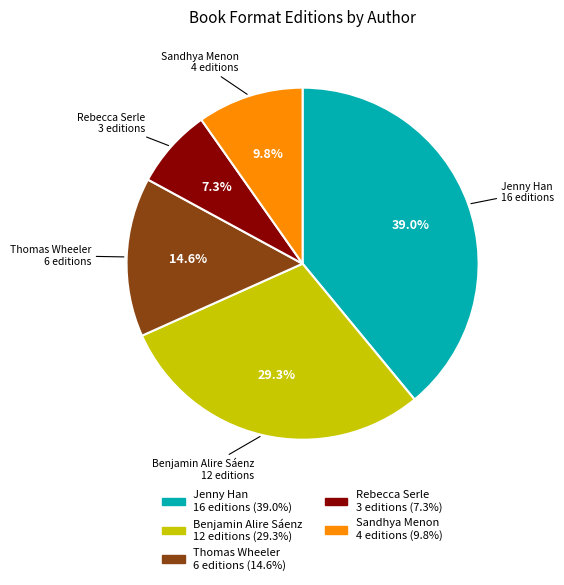

To the nearest percent, what portion does Rebecca Serle represent?

7%